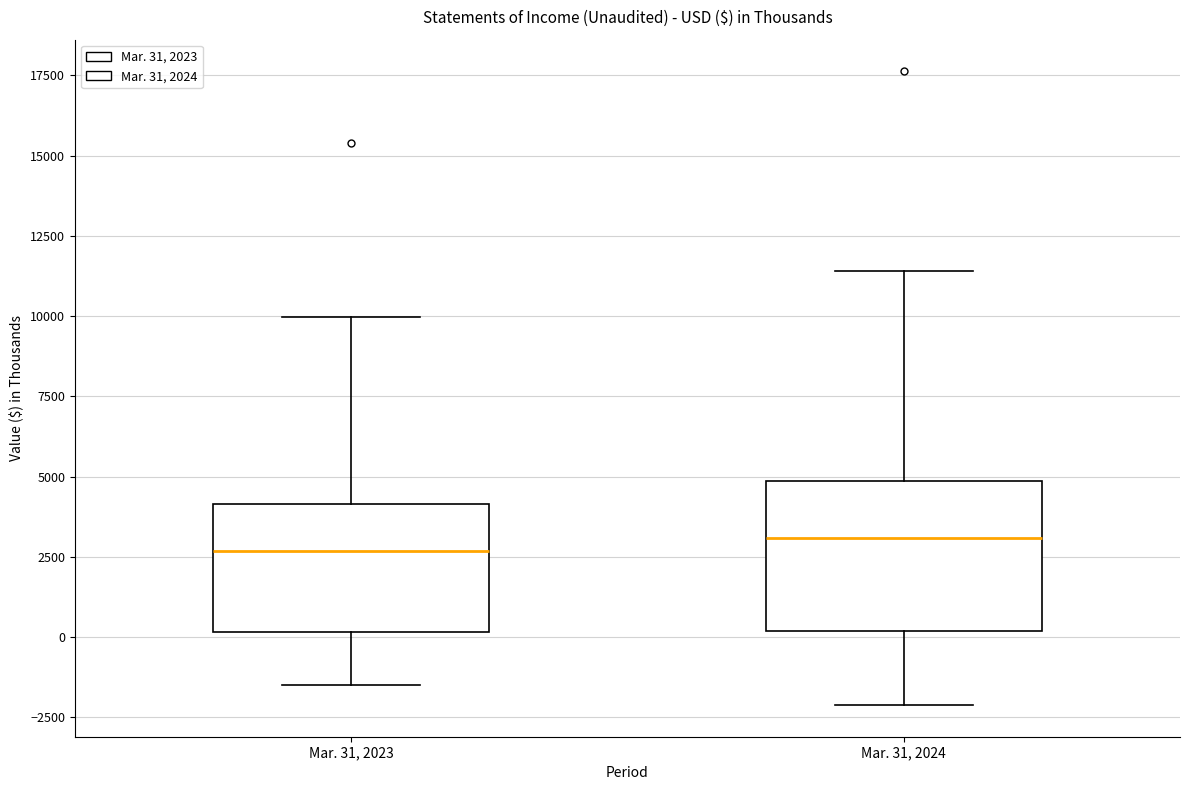

Where does the upper whisker of the box for Mar. 31, 2024 end on the y-axis? The values are not printed on the chart, so give them approximately, as read against the axis.

11500